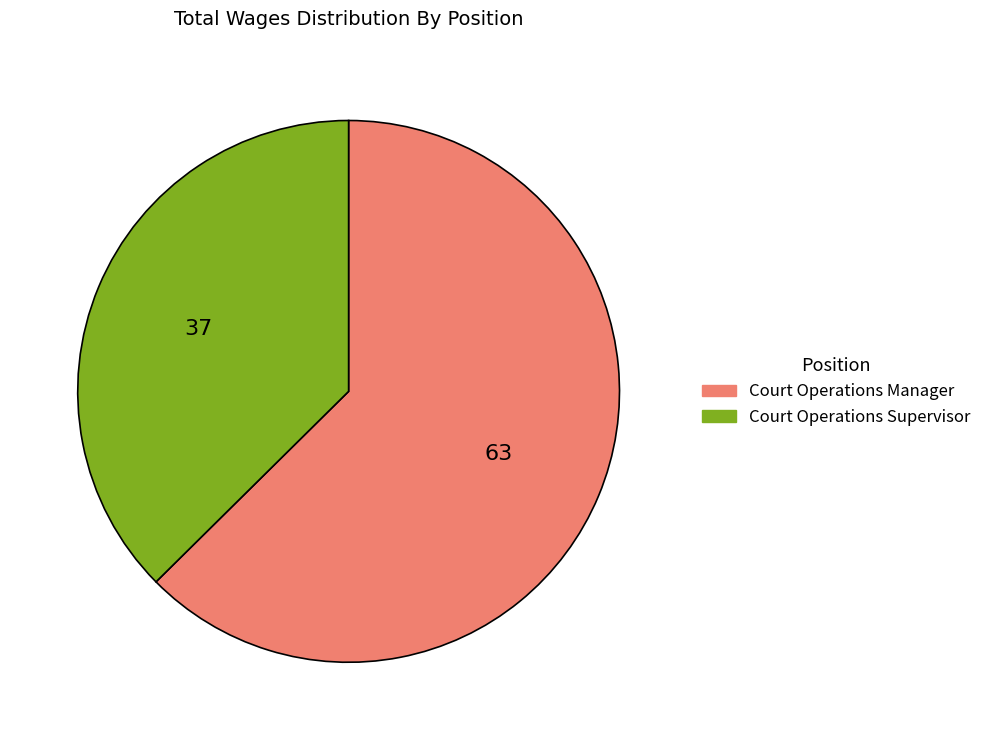

Is the sum of Court Operations Manager and Court Operations Supervisor greater than half?

Yes